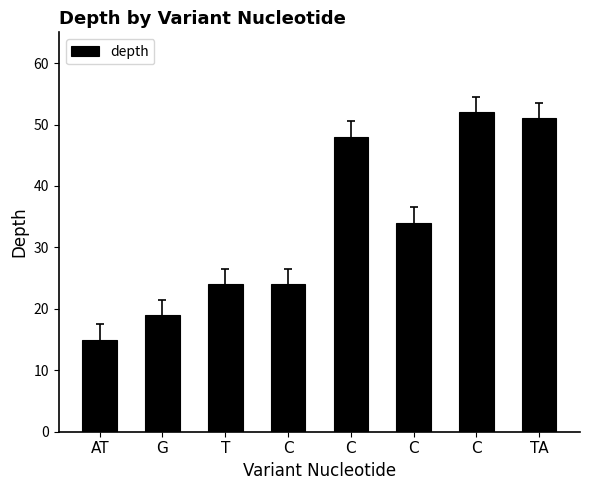

Read the value at C, to the nearest 10.

30